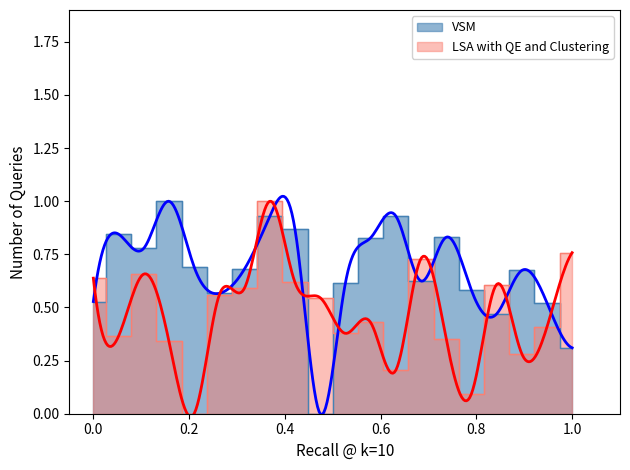

At which category does VSM reach its first local valley?

4